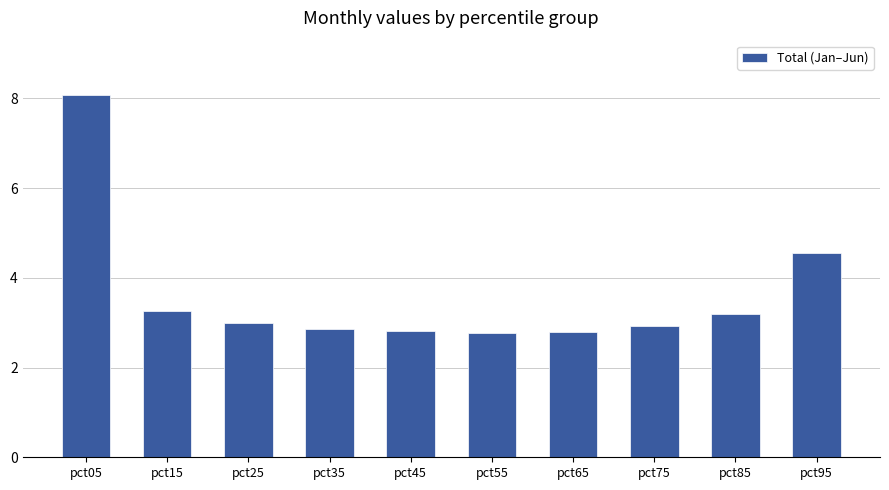

What is the ratio of the value at pct65 to the value at pct85?

0.9